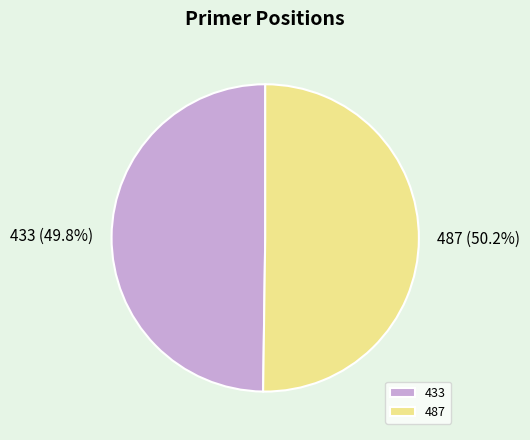

To the nearest percent, what is the average slice percentage?

50%